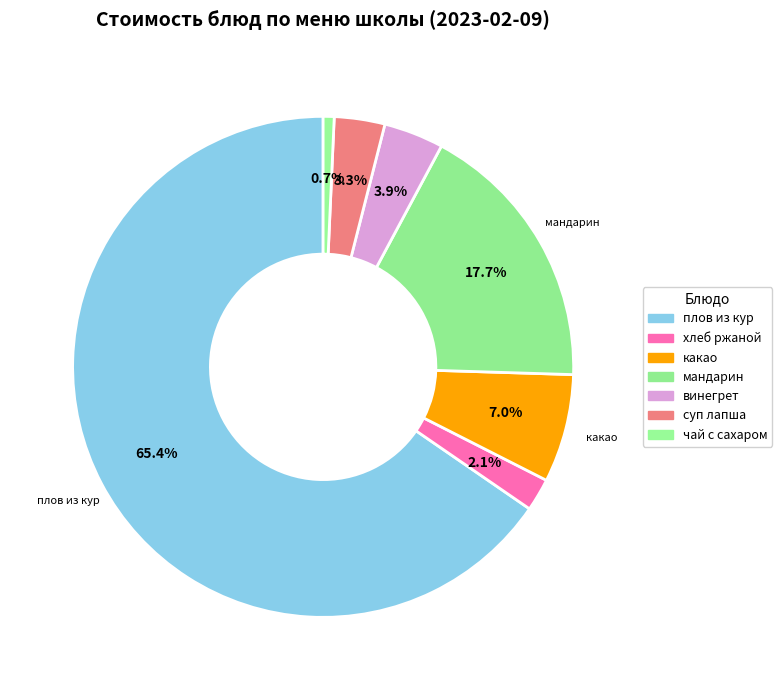

How many slices are in this pie chart?

7